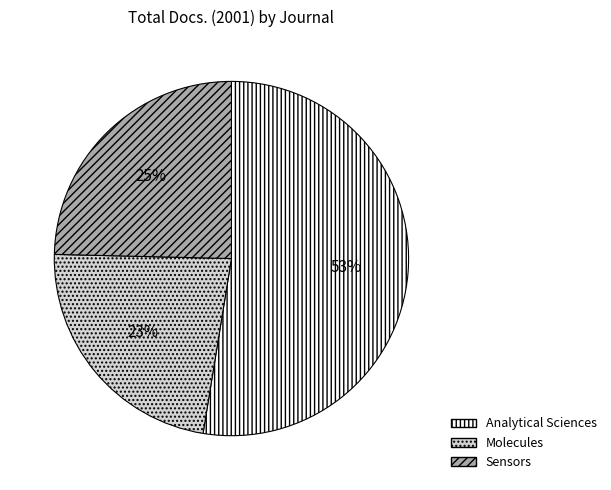

Rank the categories by value from highest to lowest.

Analytical Sciences, Sensors, Molecules